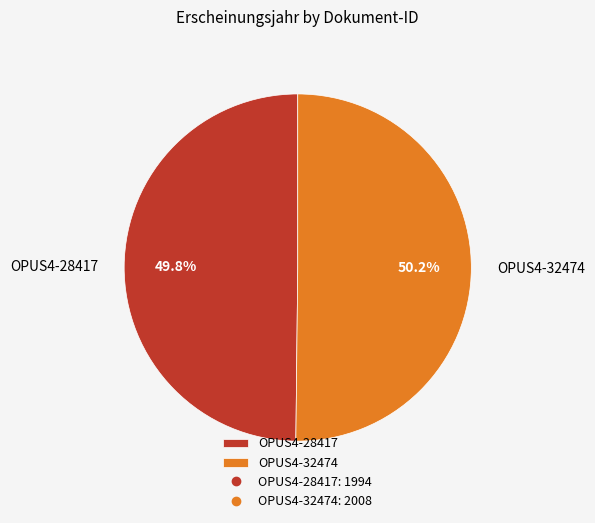

Count the number of slices in the pie.

2